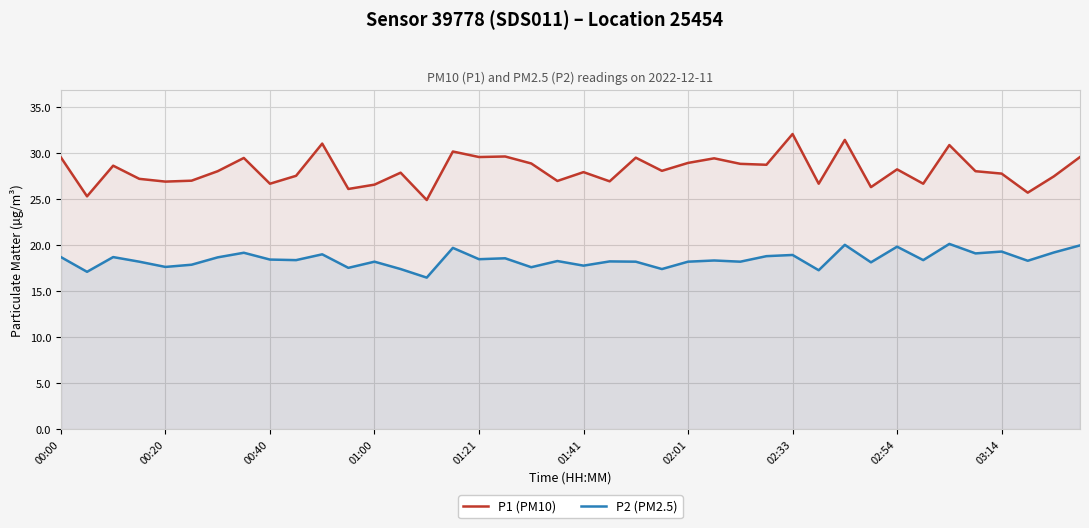

What is the lowest value of the P2 (PM2.5) series?

16.5